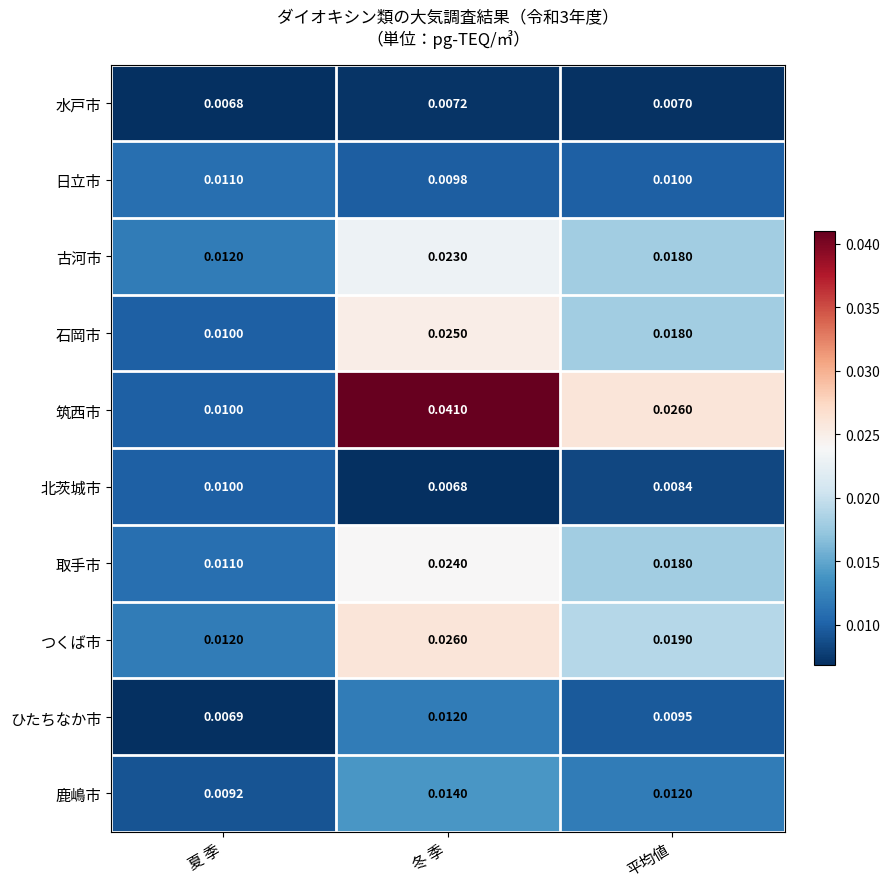

At which label does 水戸市 reach its peak?

冬 季